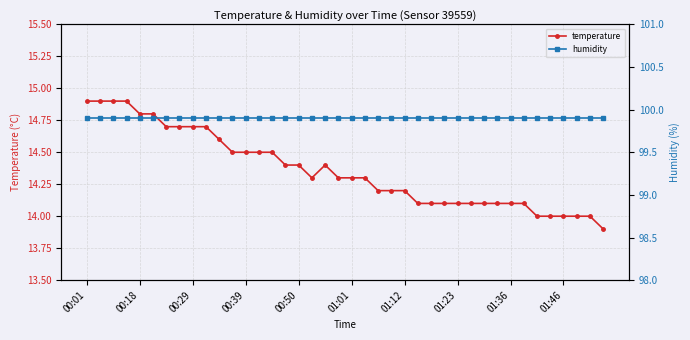

At which category is the sum across all series the highest?

00:01